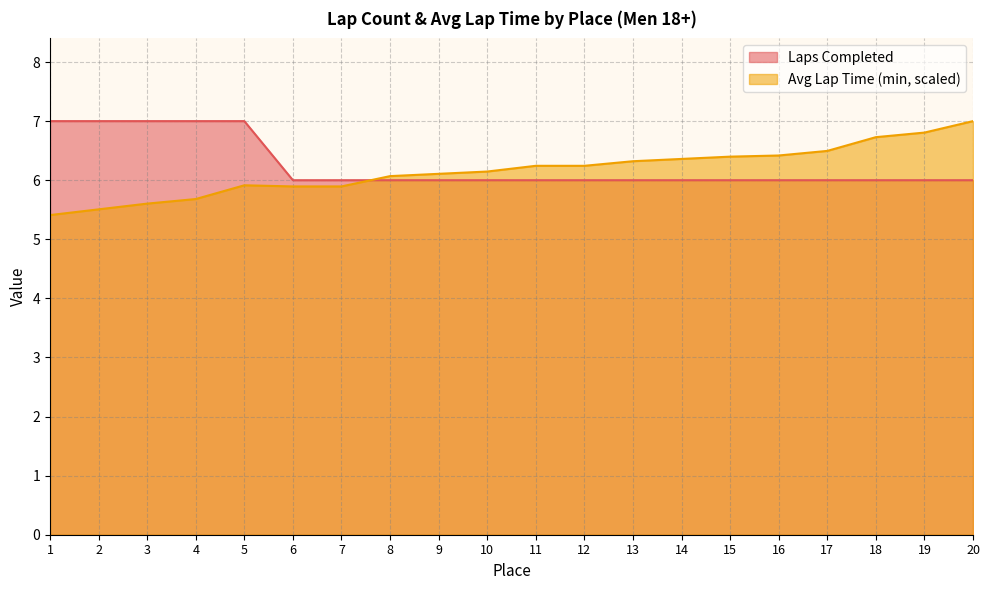

What is the maximum value for Avg Lap (min)?

7.0